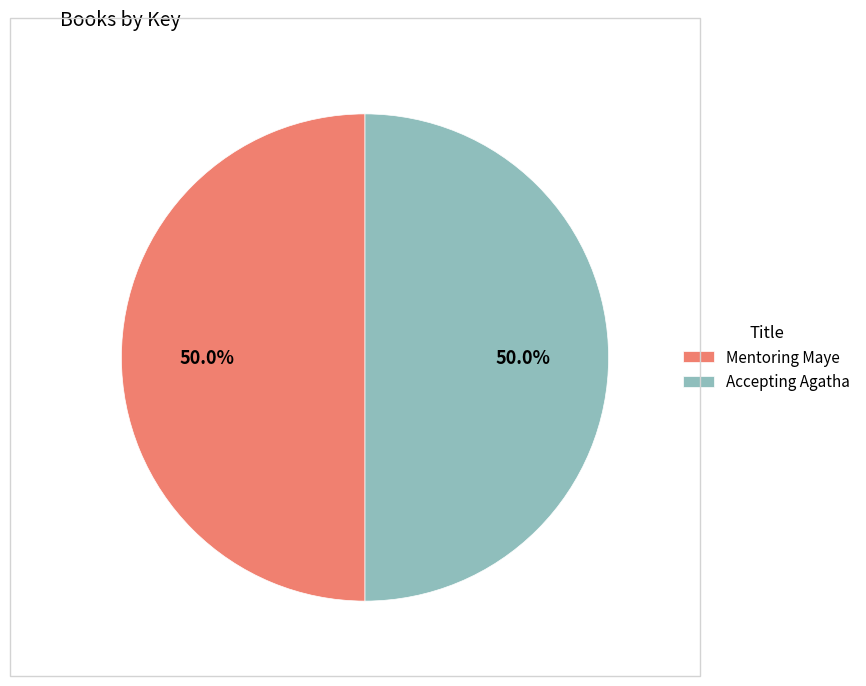

Is it true that Mentoring Maye is 59% of the pie?

False